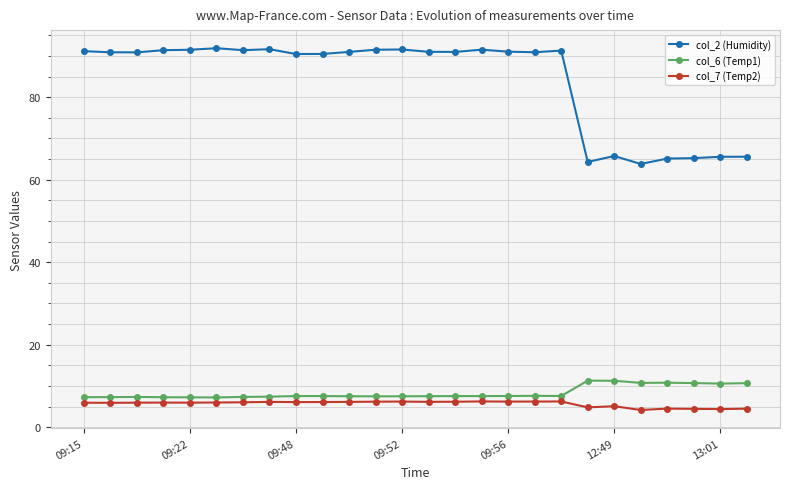

What is the difference between the second highest and minimum values in the col_2 (Humidity) series?

27.8